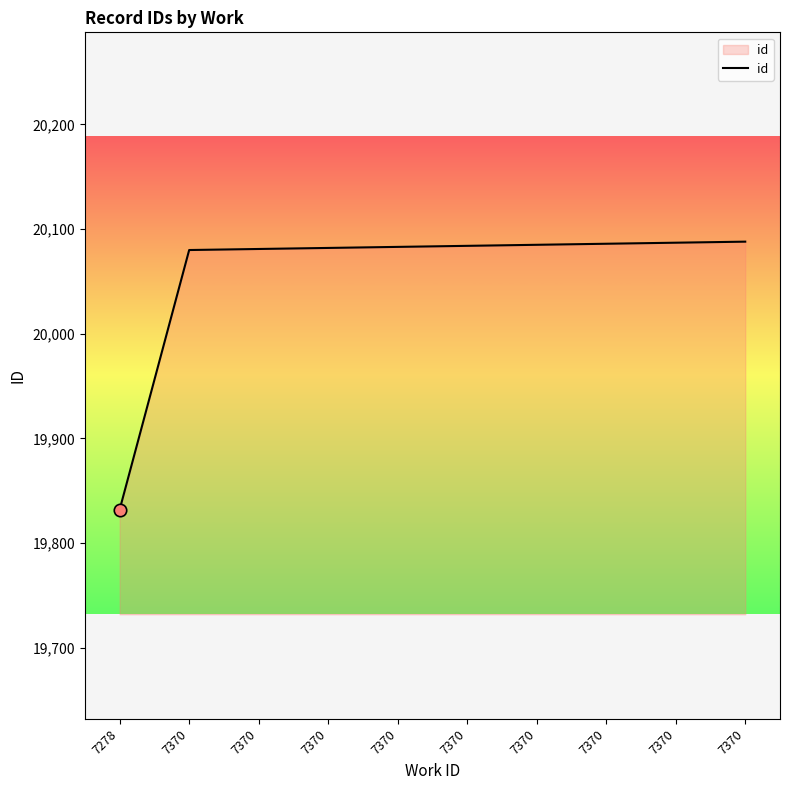

Does the chart have visible grid lines?

No